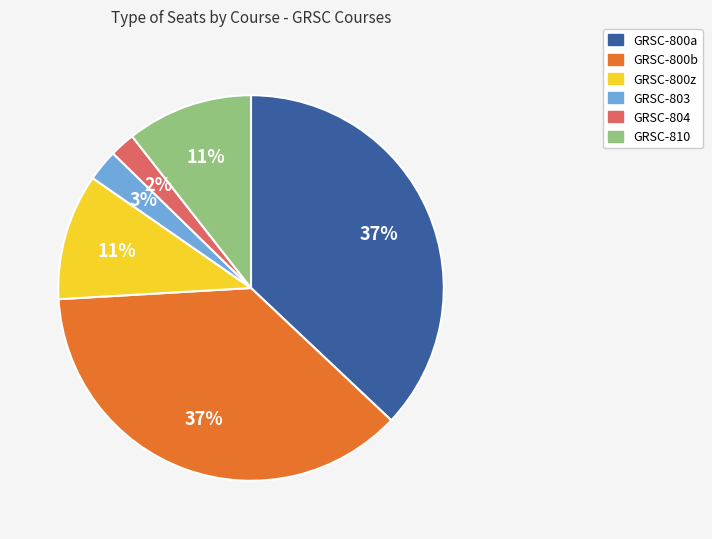

True or false: GRSC-804 accounts for 2% of the total.

True